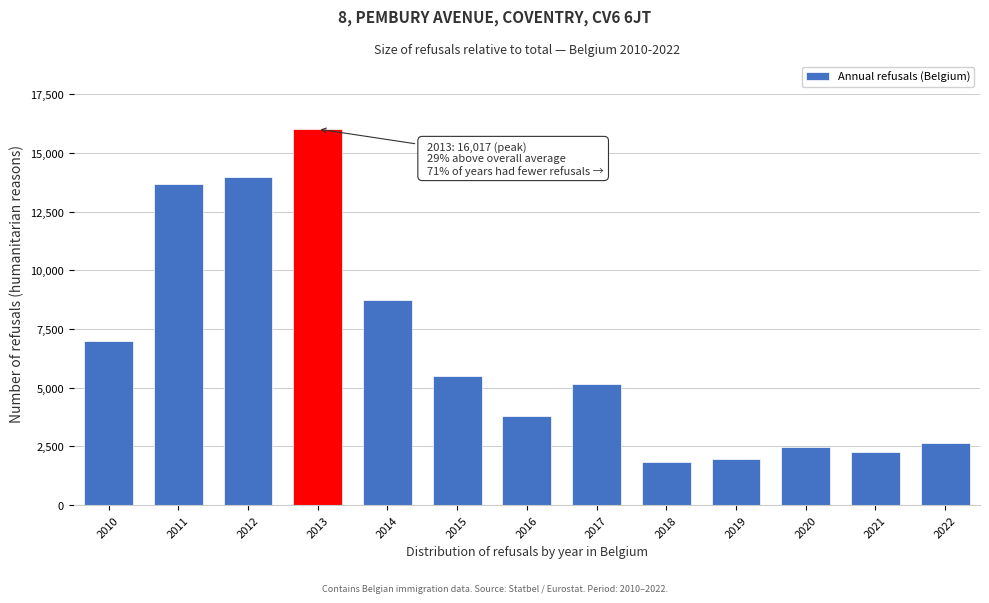

Reading left to right, transcribe all the data shown in this chart.

2010=7003	2011=13667	2012=13990	2013=16017	2014=8723	2015=5481	2016=3801	2017=5153	2018=1833	2019=1970	2020=2474	2021=2269	2022=2623